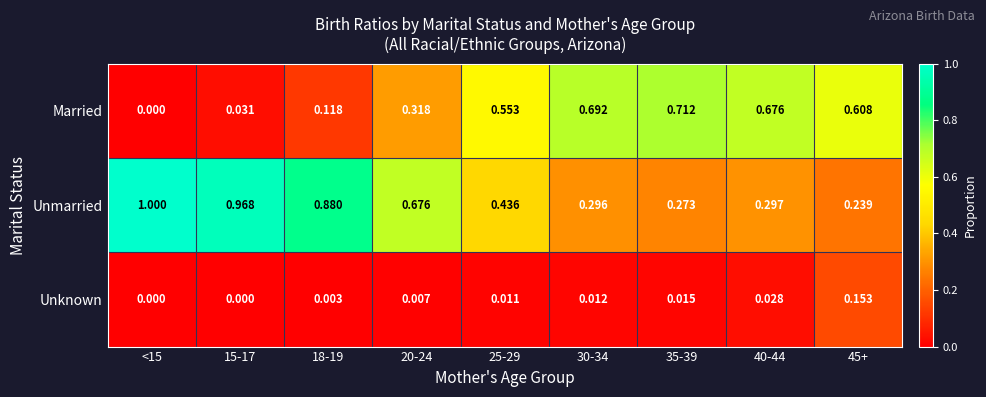

Rank the series by their average value, from highest to lowest.

Unmarried, Married, Unknown